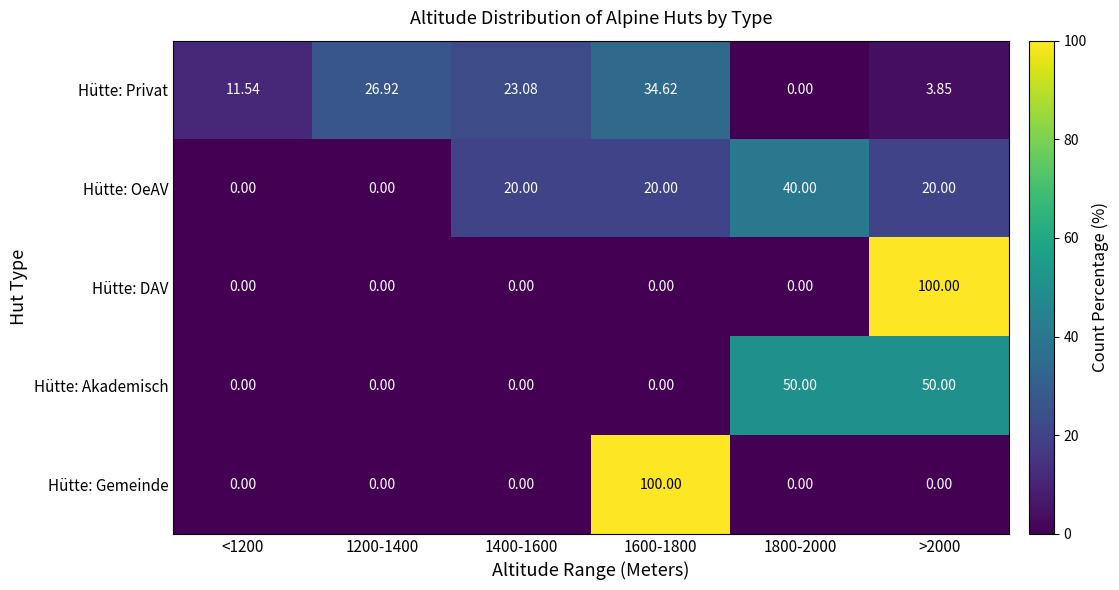

Is the value of Hütte: Privat at <1200 greater than the value of Hütte: DAV at 1600-1800?

Yes